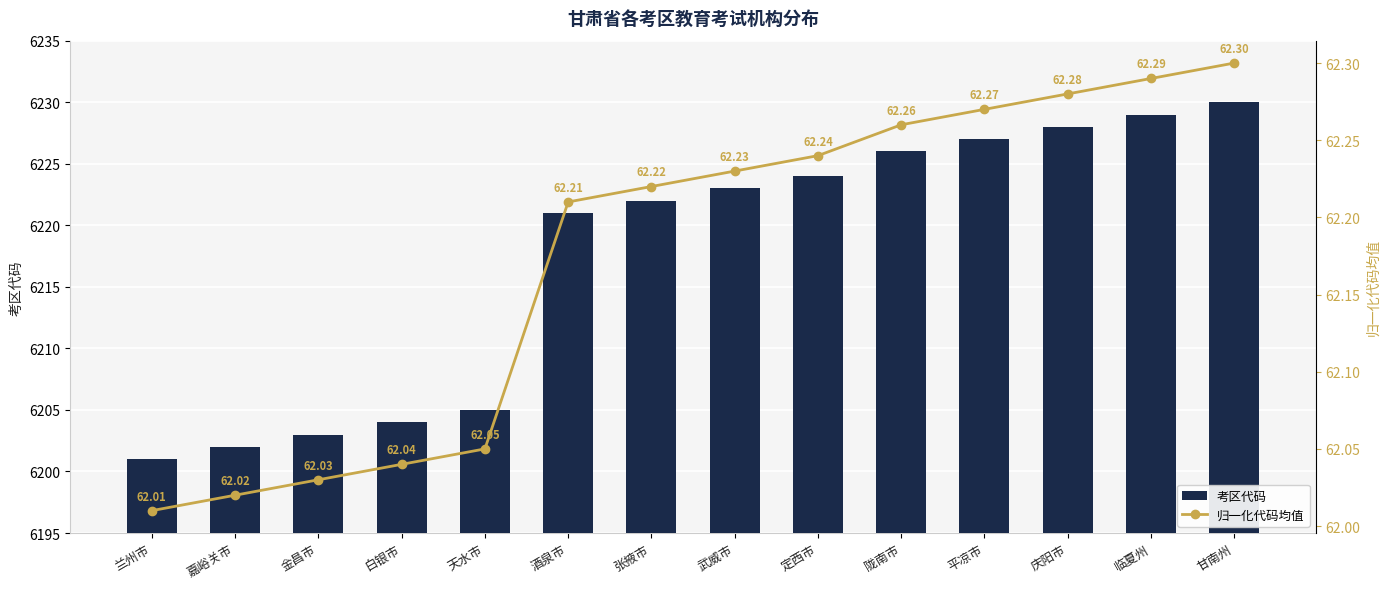

At how many categories does at least one series exceed 4876?

14